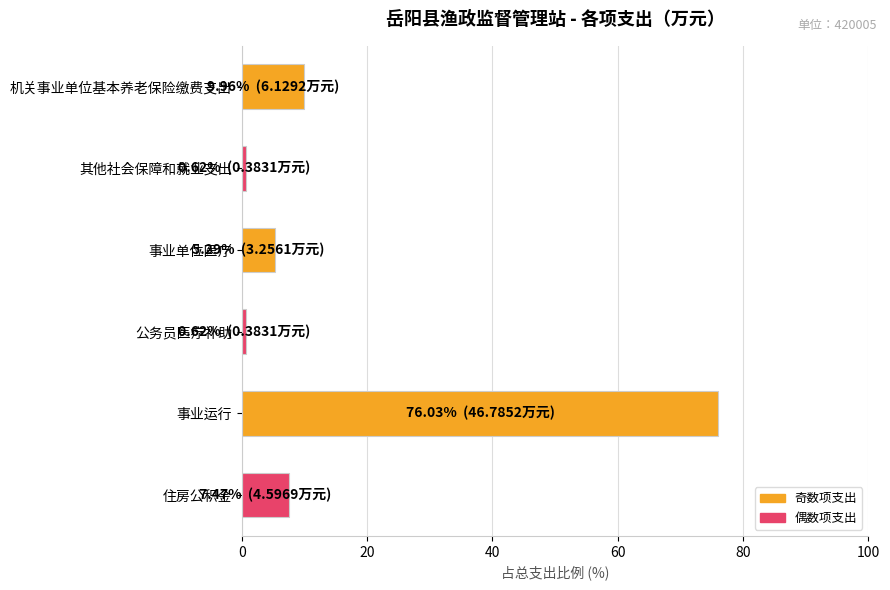

Is it true that the value at 事业运行 is 35.1?

False